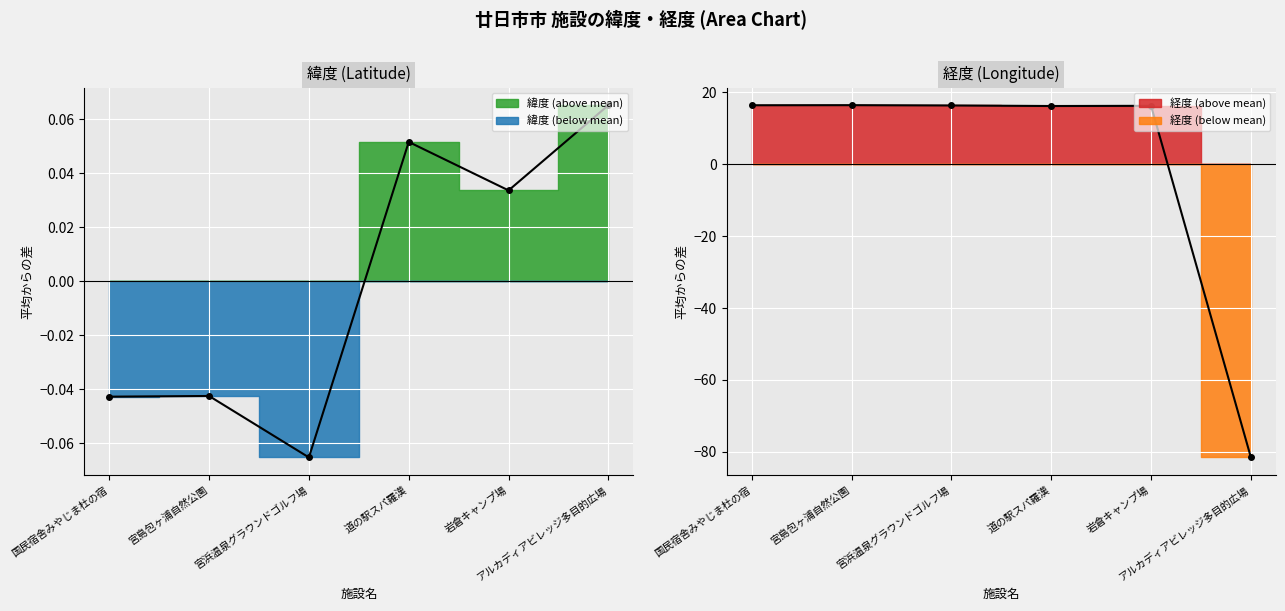

Reading left to right, extract all data points from this chart.

緯度: -0.0	-0.0	-0.1	0.1	0.0	0.1
経度: 16.4	16.4	16.3	16.2	16.2	-81.5